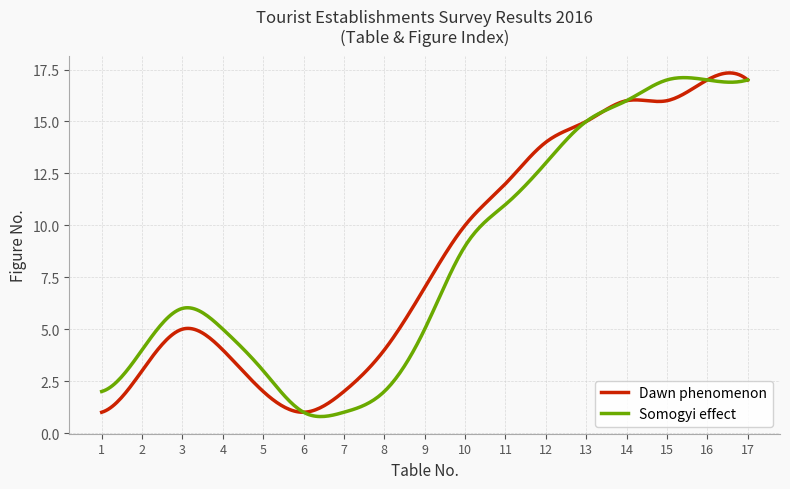

What is the maximum value shown in the chart?

17.3